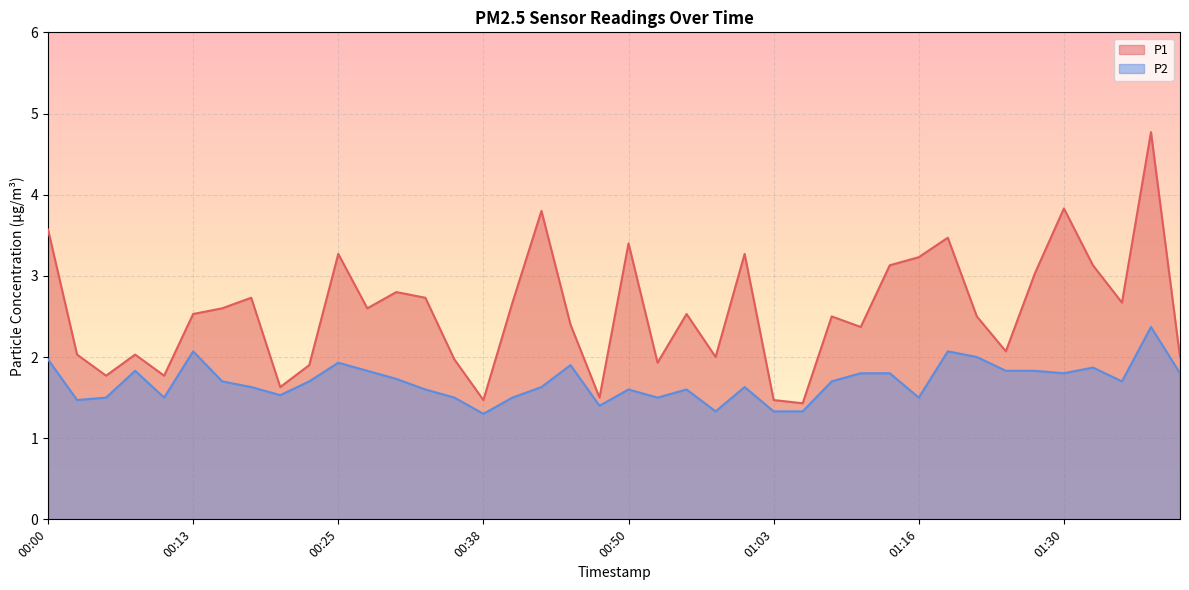

The P2 series shows 3.4 at 00:00. True or false?

False